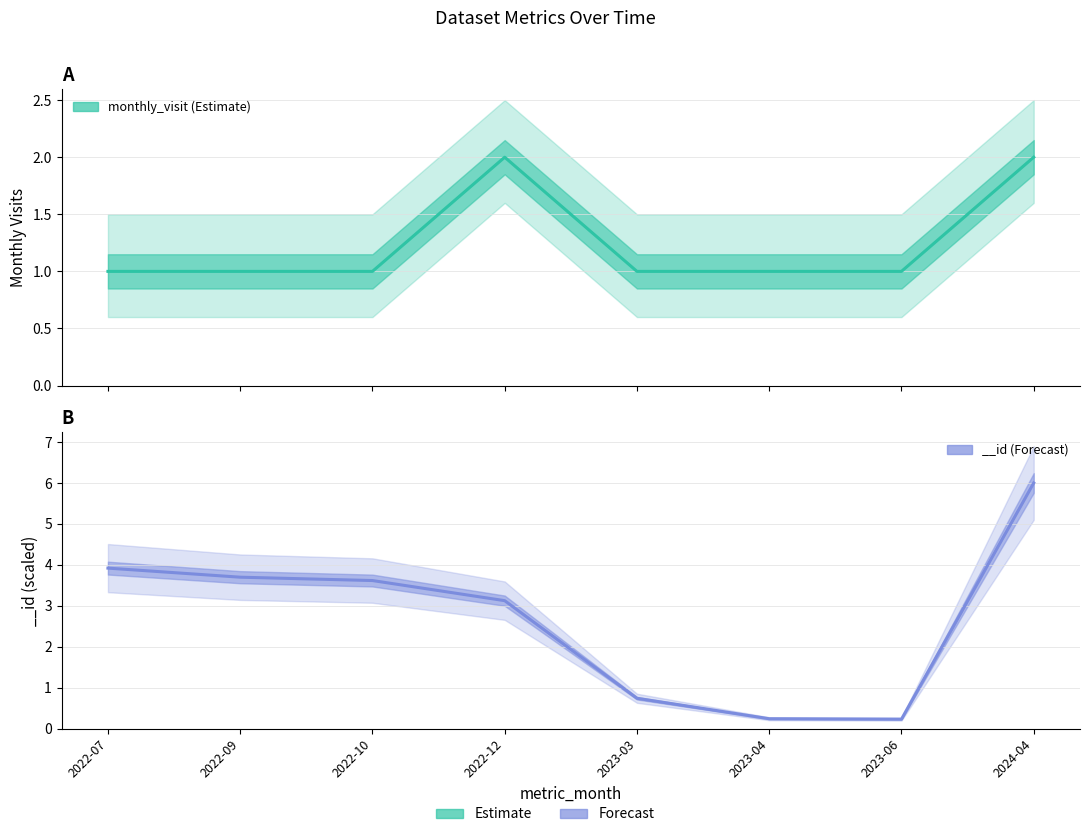

What position from the right is 2023-06?

2